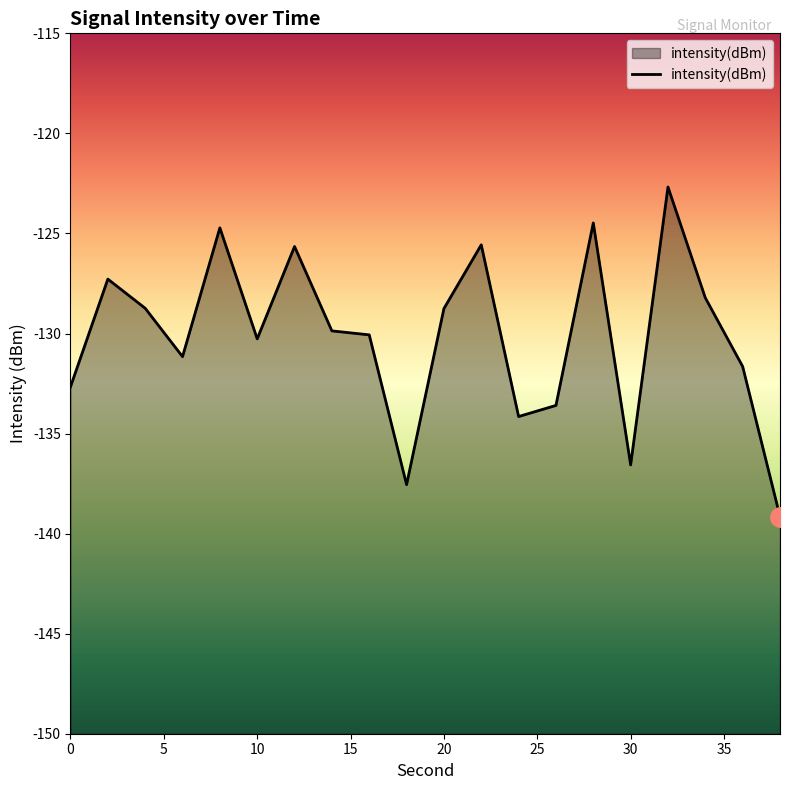

The chart shows a value of -132.7 at 0. True or false?

True